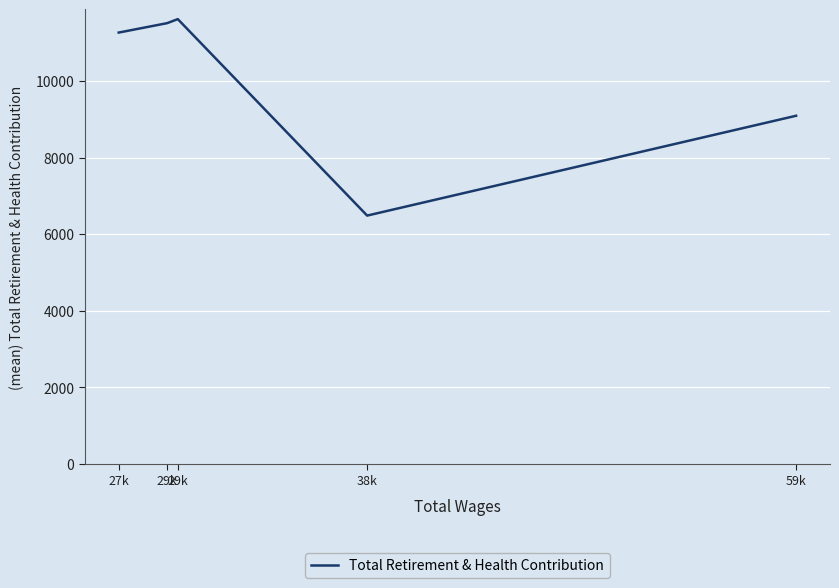

How many values are below 11263?

2